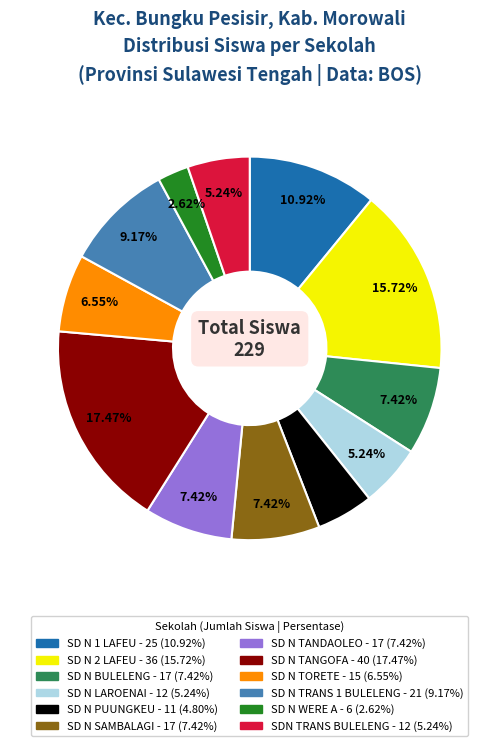

Is there a majority slice in this chart?

No